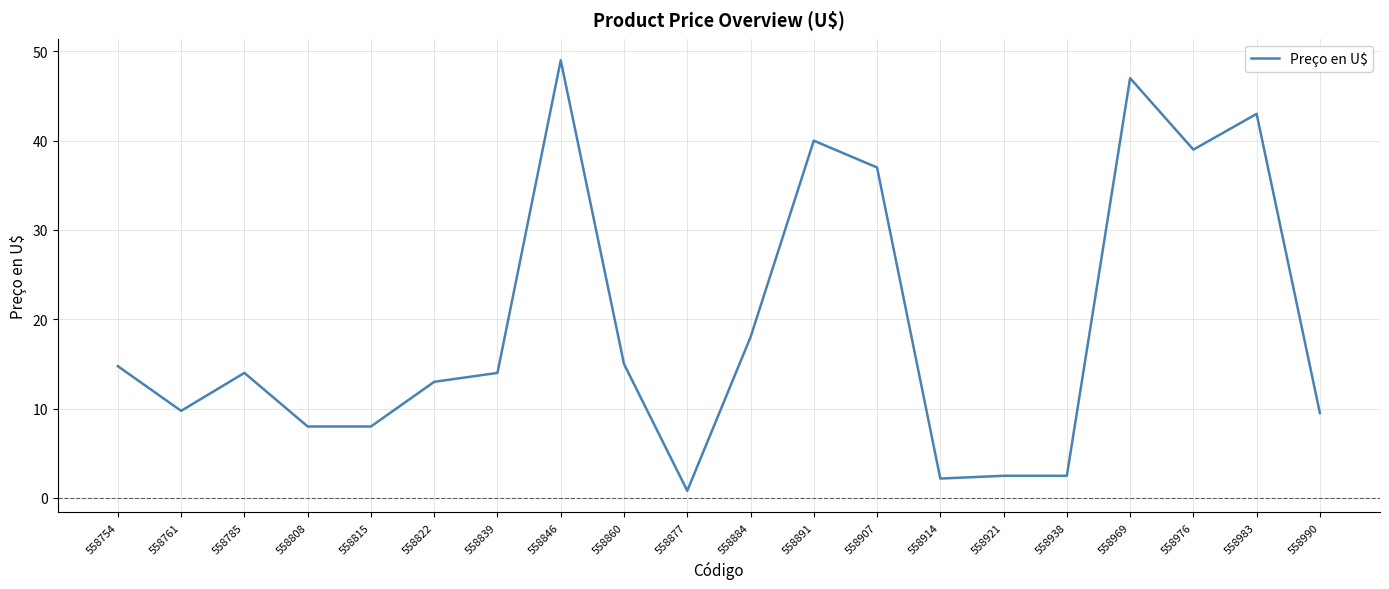

Which label corresponds to the largest value in the chart?

558846